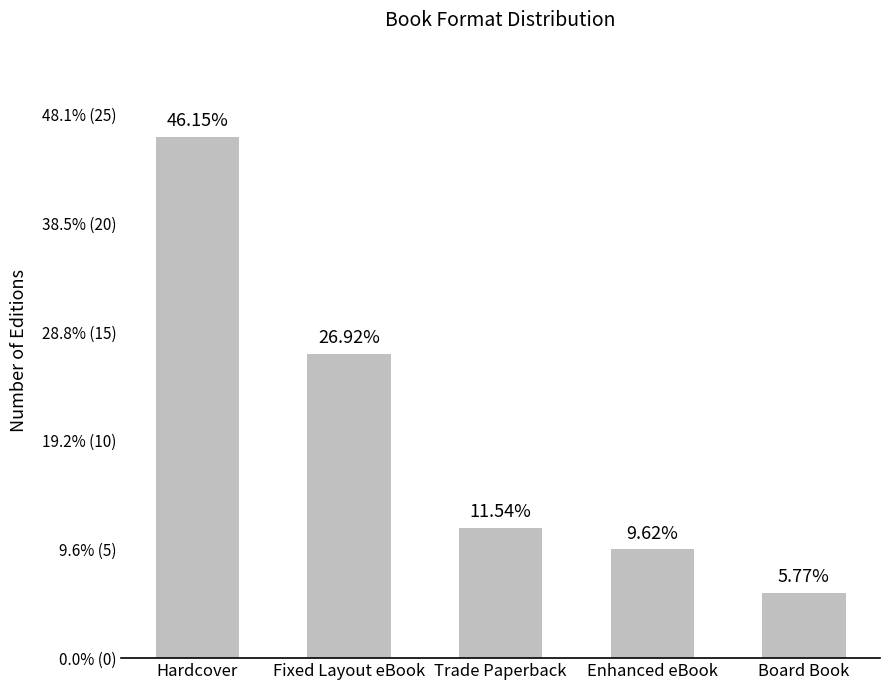

Does the chart contain any negative values?

No